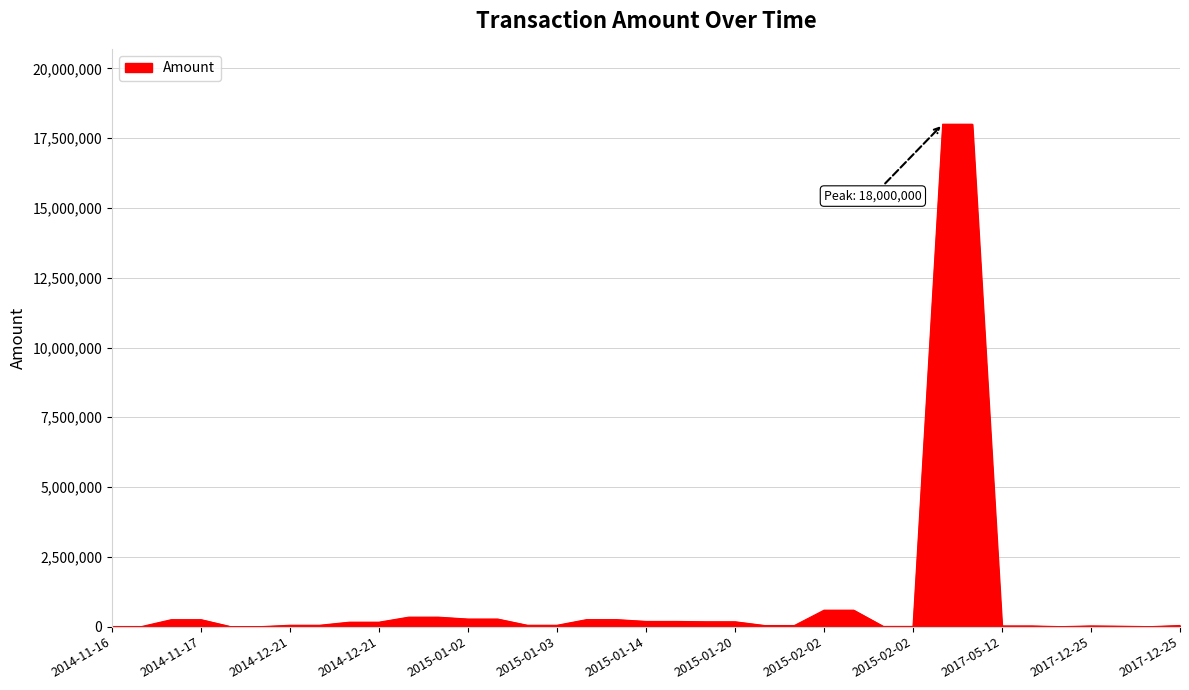

What is the maximum value shown in the chart?

18000000